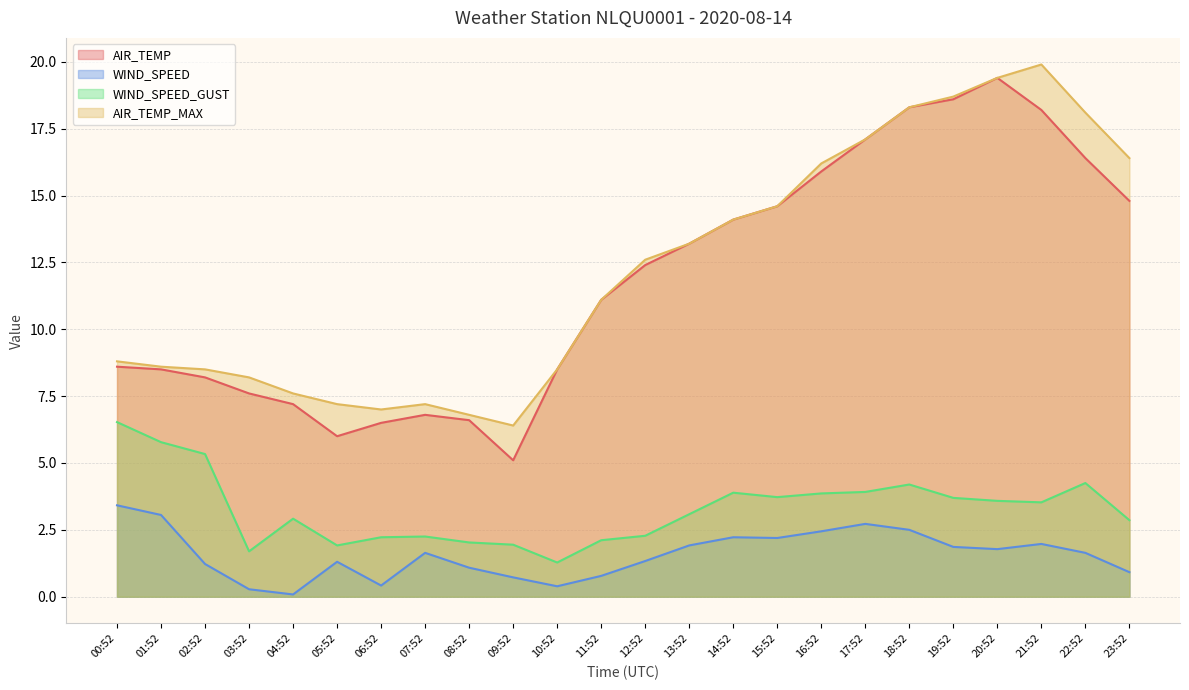

What is the value of the WIND_SPEED point at the 13th from the left?

1.3